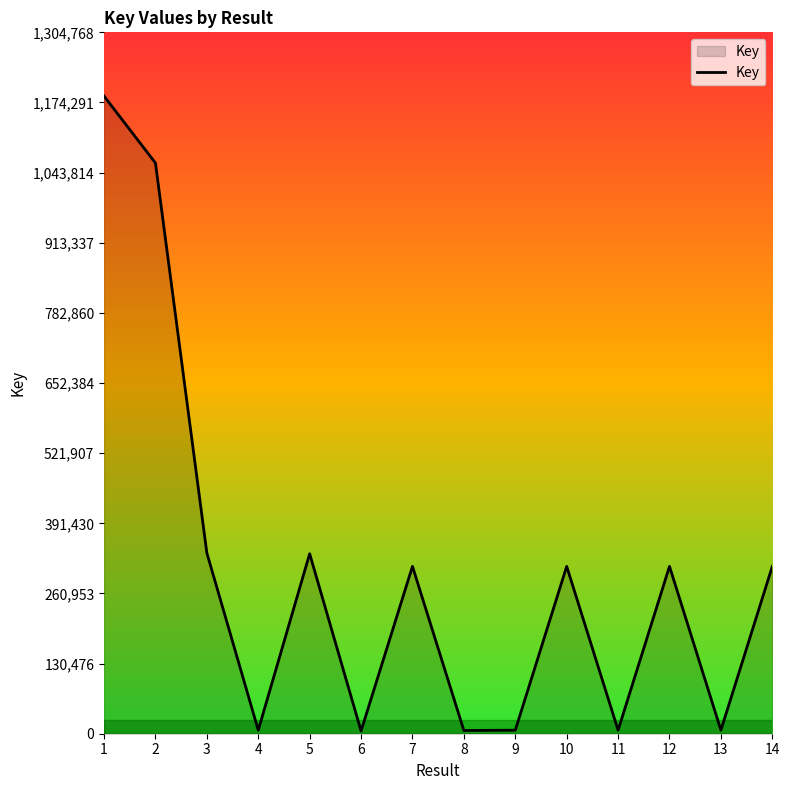

What value does the data have at 10, to the nearest 10?

311300